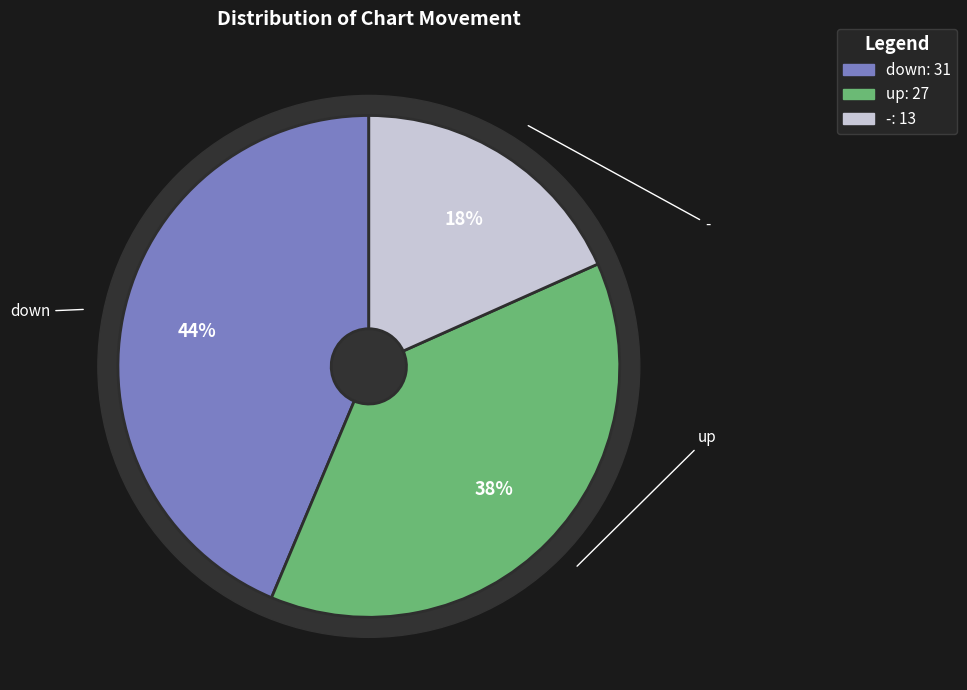

To the nearest percent, what is the difference between the largest and smallest slice percentages?

25%